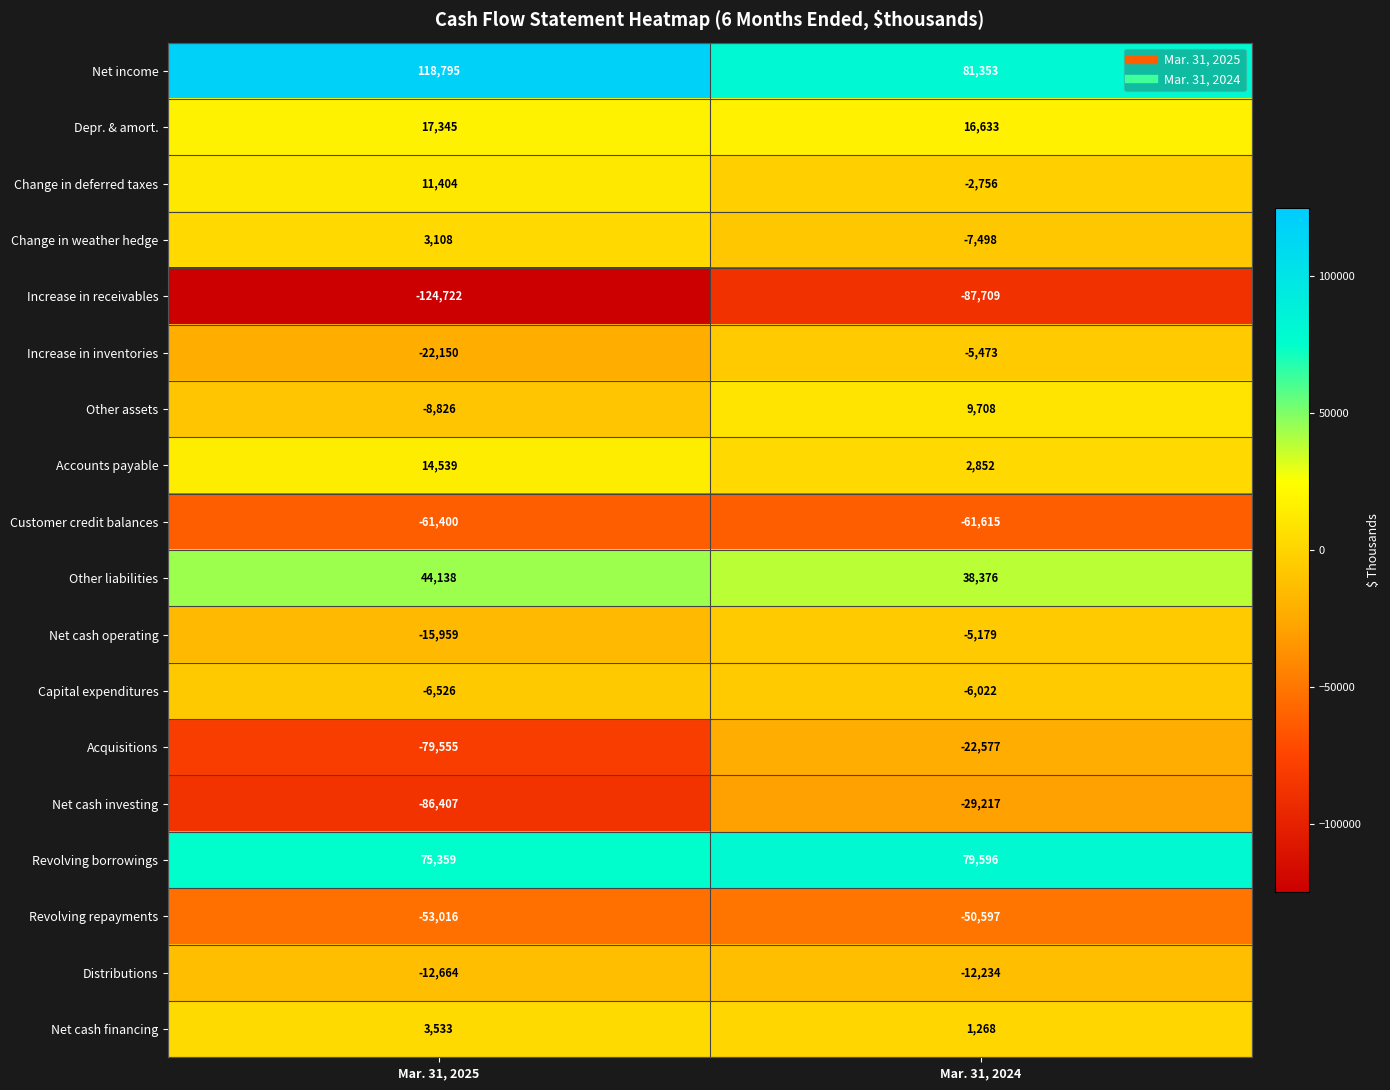

What is the difference between the highest and lowest values at Mar. 31, 2024?

169062